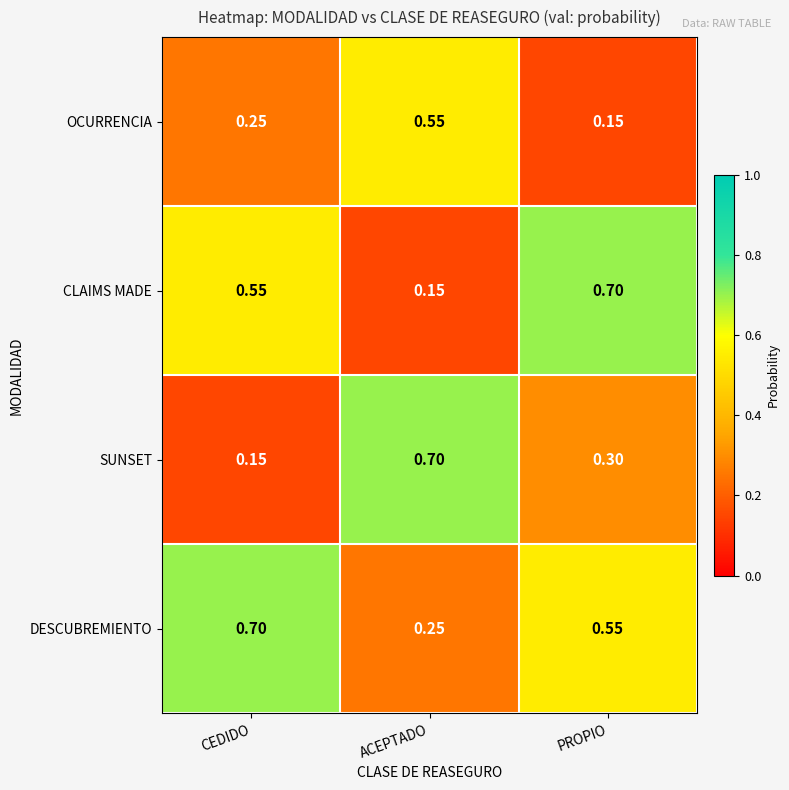

Which series changed the most between ACEPTADO and PROPIO?

CLAIMS MADE